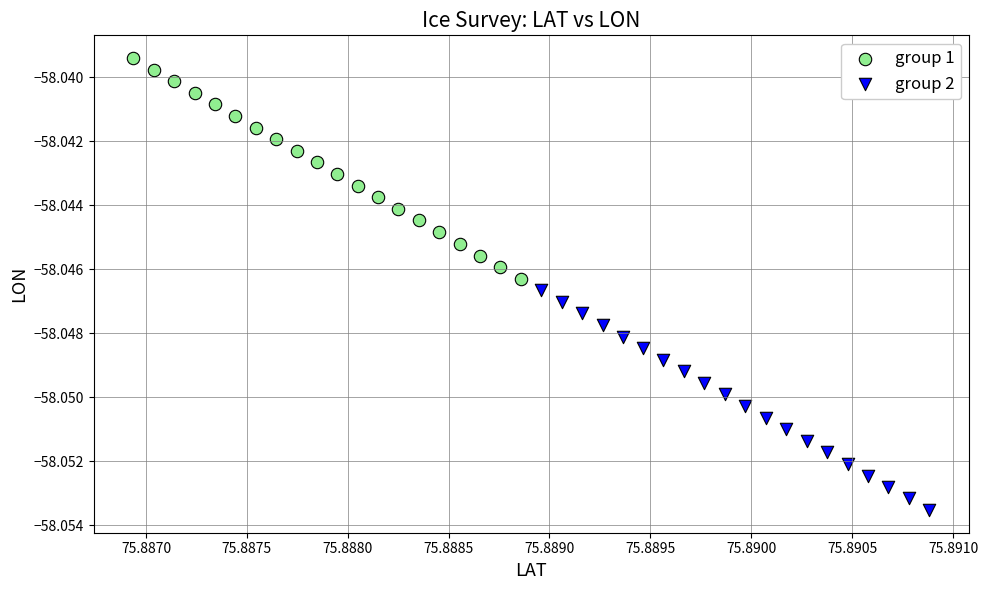

Which series reaches the maximum Y coordinate?

group 1